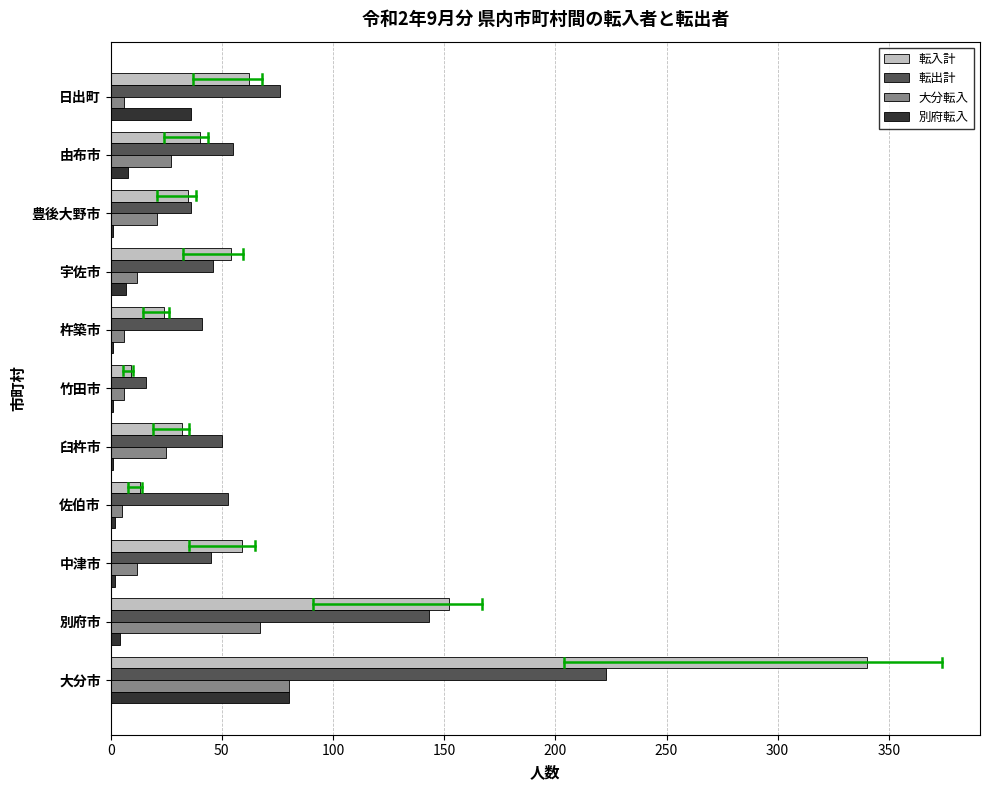

What is the highest value of the 大分転入 series?

80